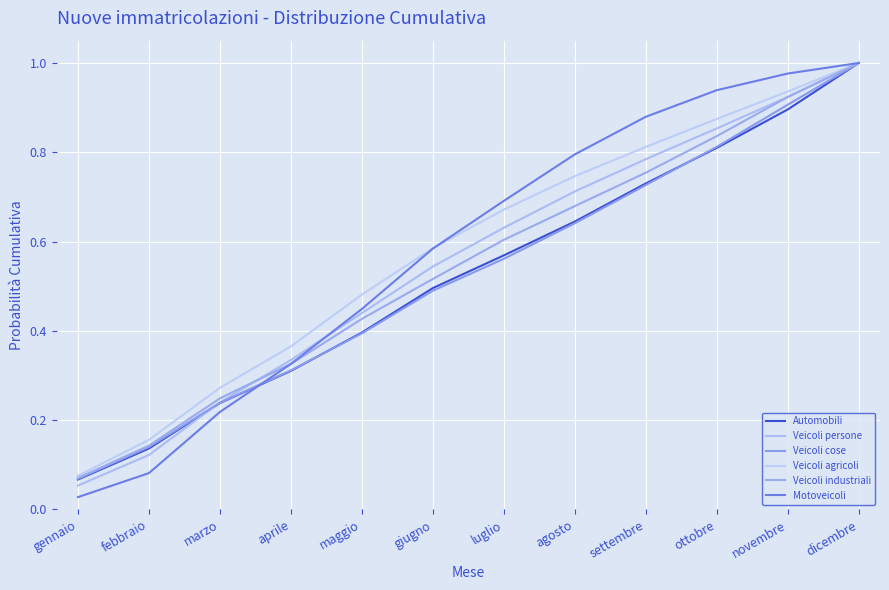

True or false: Veicoli persone has more than 2 points higher than both neighbors.

False